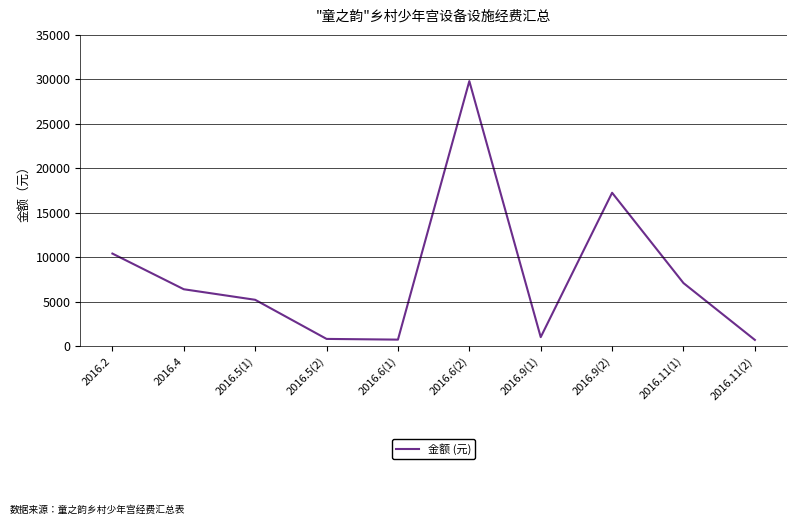

True or false: the data has more than 1 interior local peaks.

True